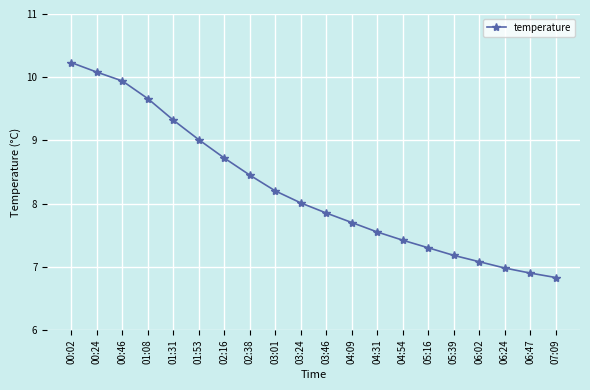

The value at 03:01 is 8.2. True or false?

True